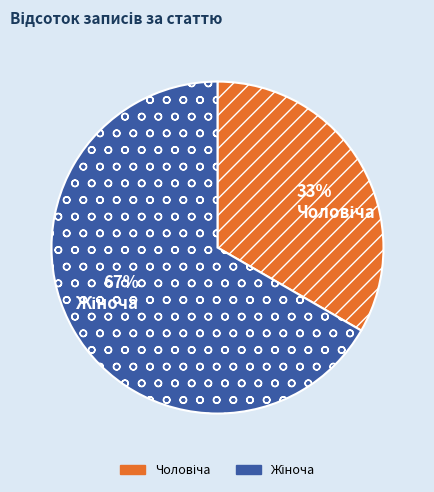

Is there a majority slice in this chart?

Yes